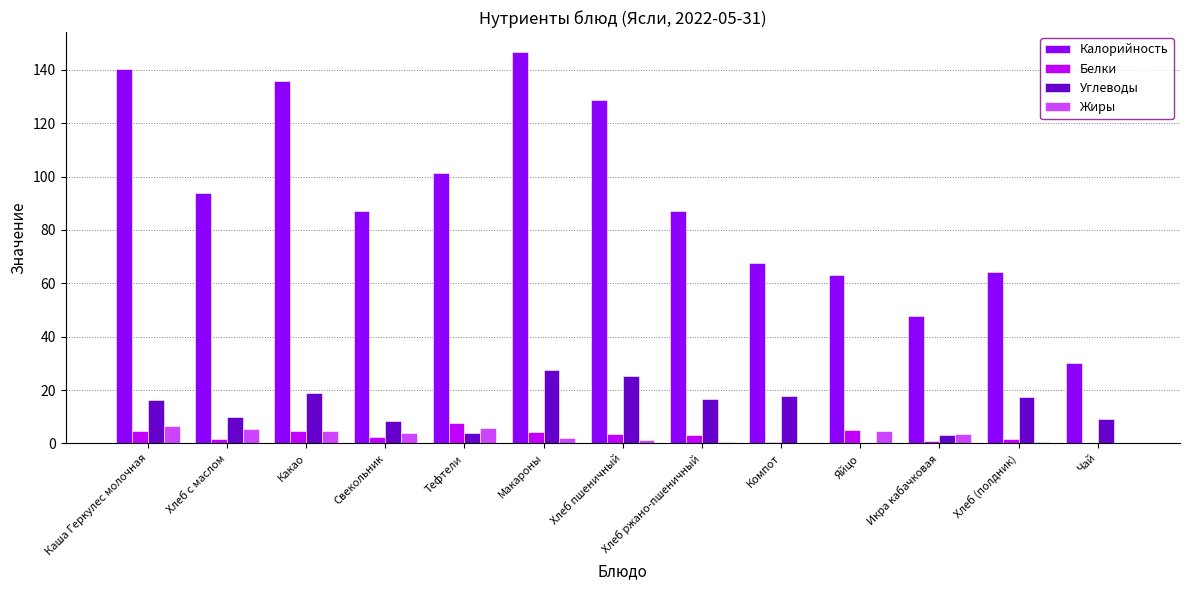

What is the greatest value displayed?

146.8